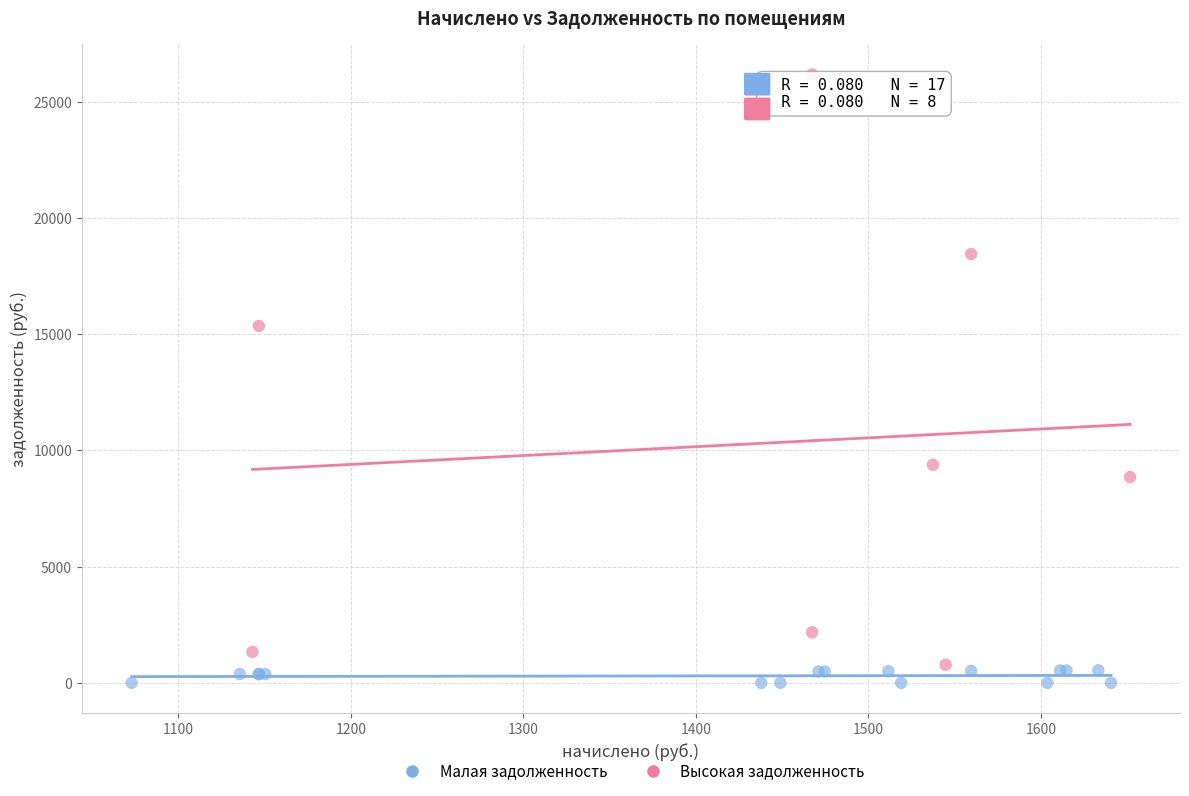

Which series has the widest spread of Y values?

Высокая задолженность